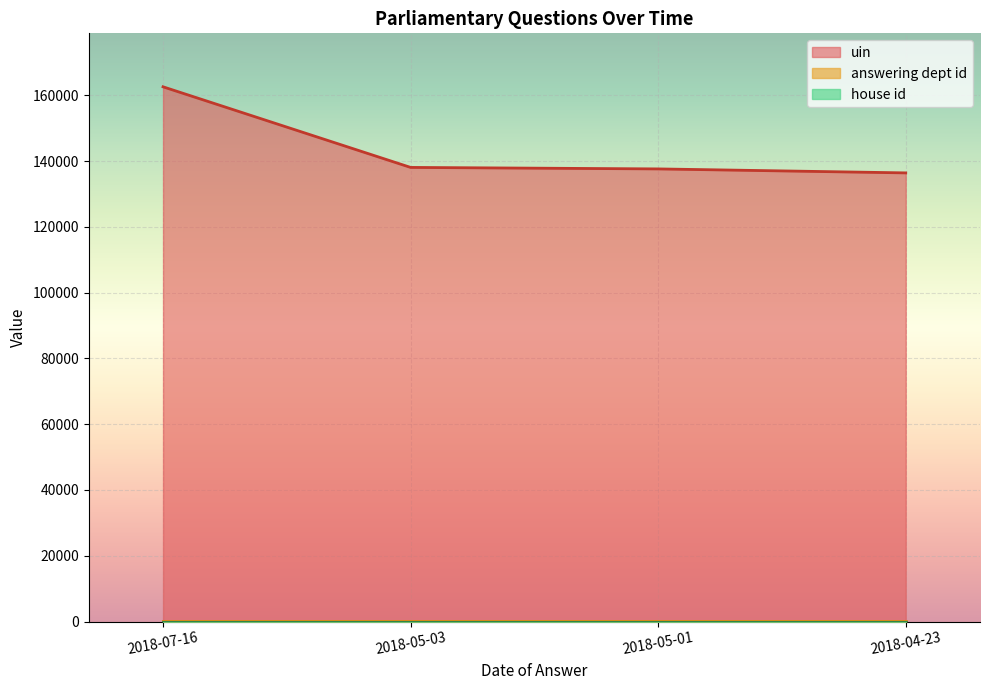

True or false: house id and answering dept id intersect in this chart.

False